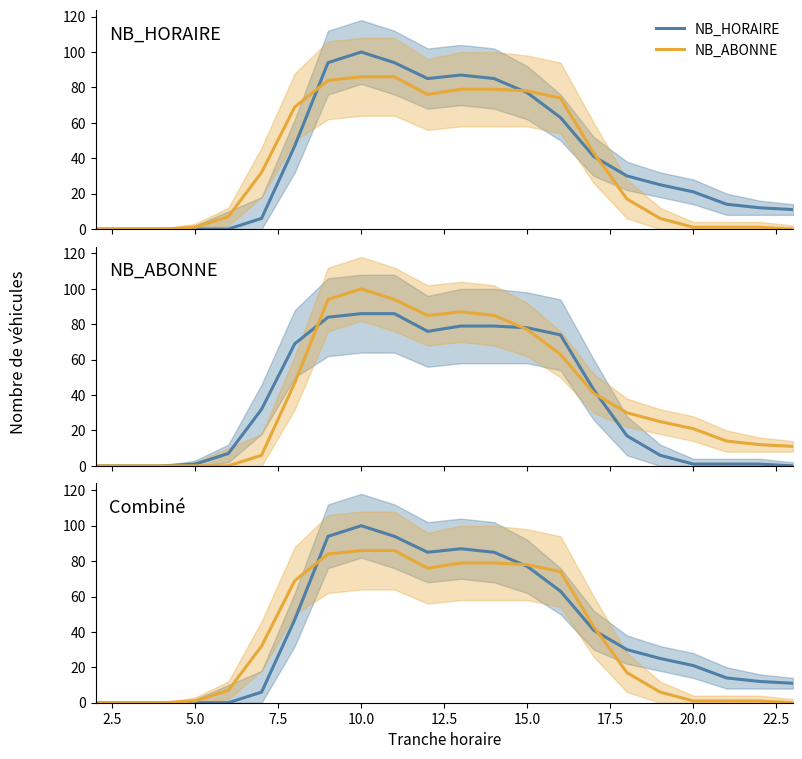

True or false: NB_HORAIRE has more than 1 interior local peaks.

True